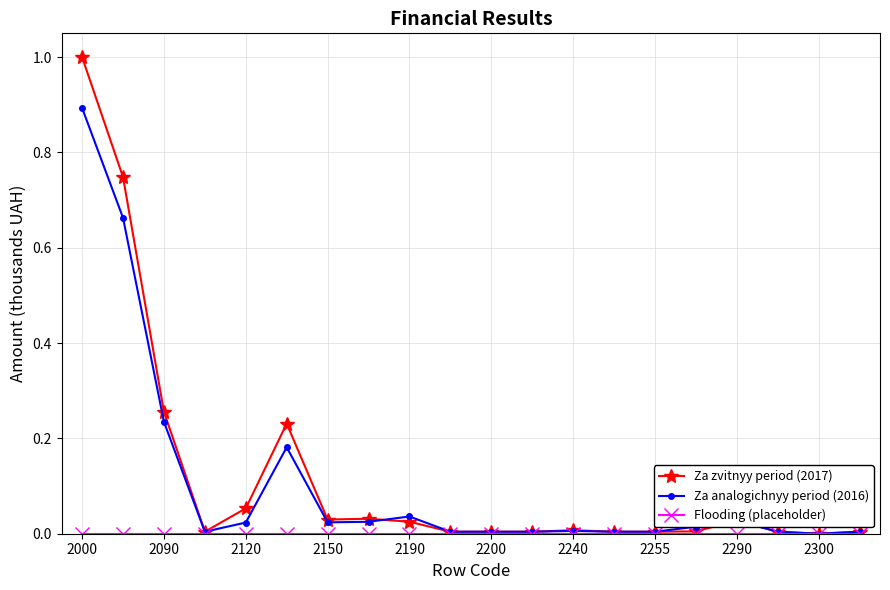

How many lines are shown in the chart?

3